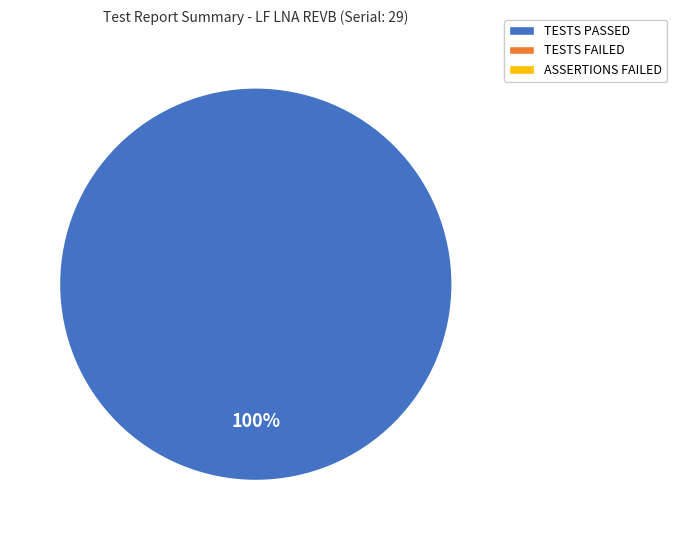

Does any single category account for the majority?

Yes